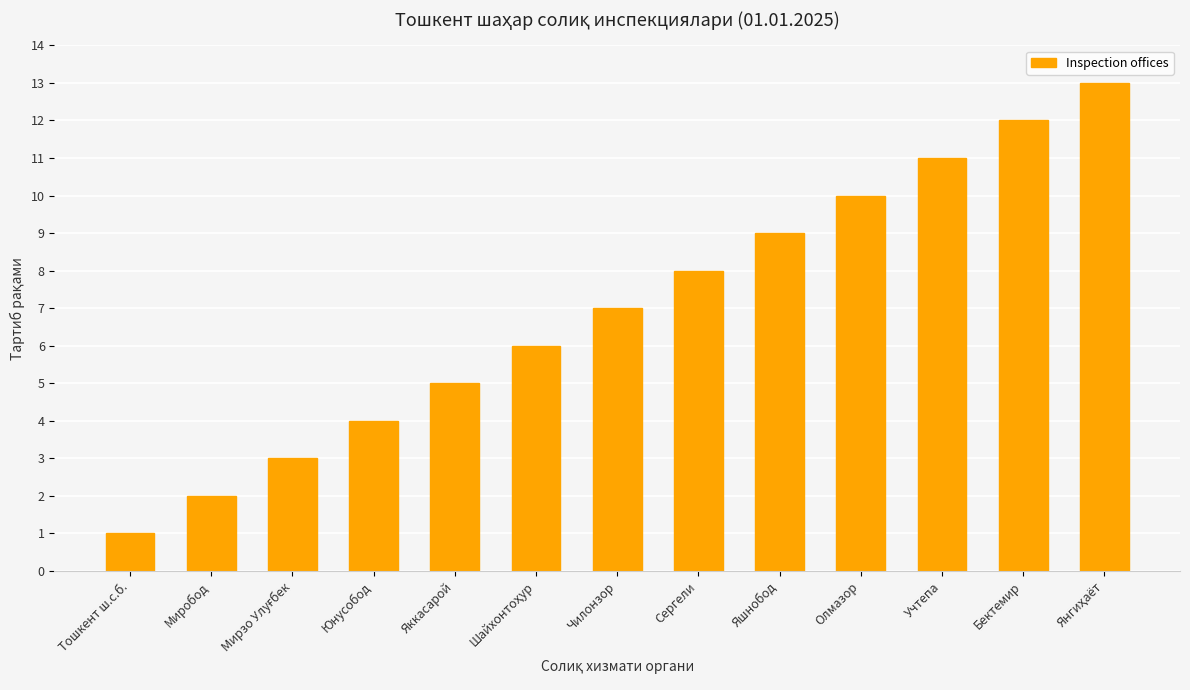

At which category does the chart reach its minimum across all series?

Тошкент ш.с.б.